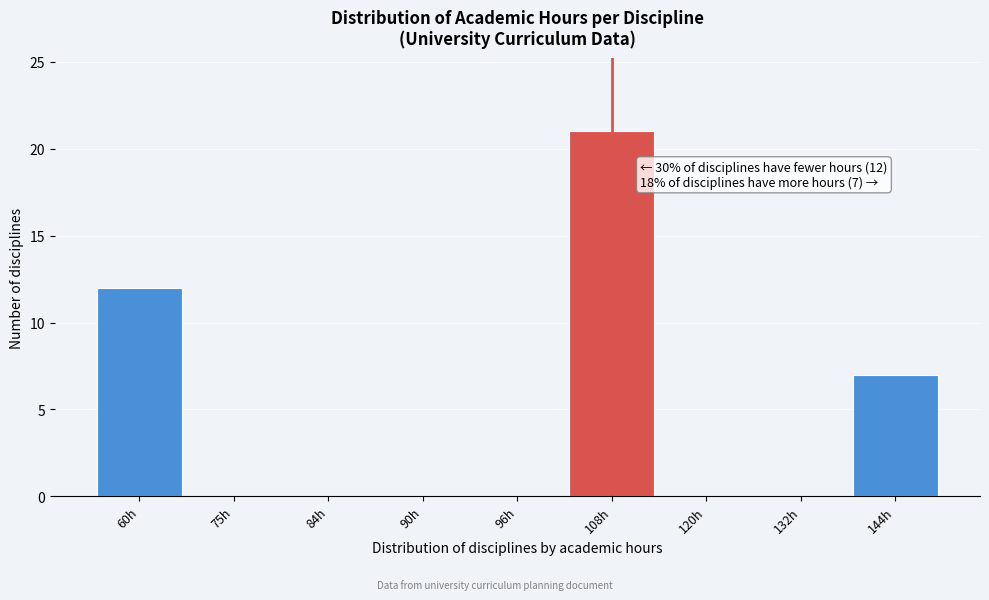

Reading right to left, extract all data points from this chart.

144h=7	132h=0	120h=0	108h=21	96h=0	90h=0	84h=0	75h=0	60h=12